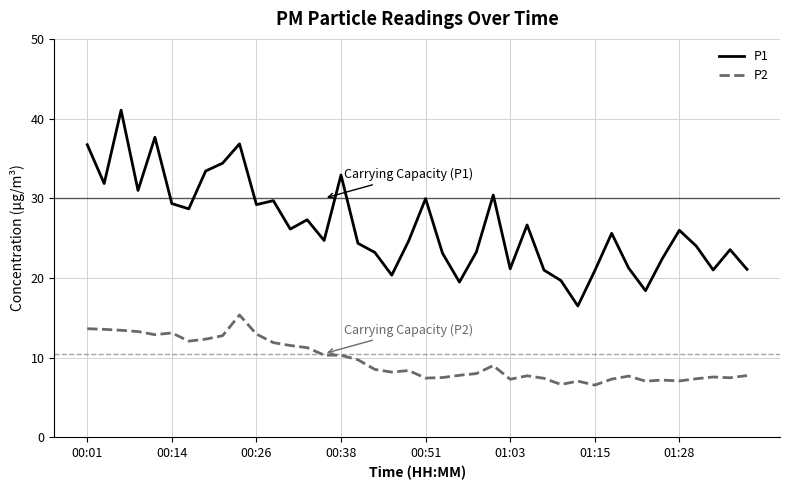

What is the lowest value of the P1 series?

16.5